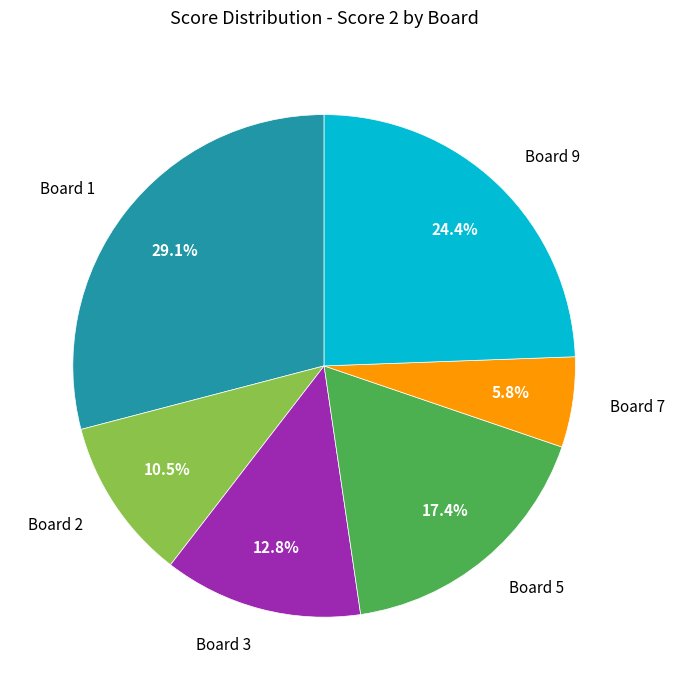

Does any single category account for the majority?

No